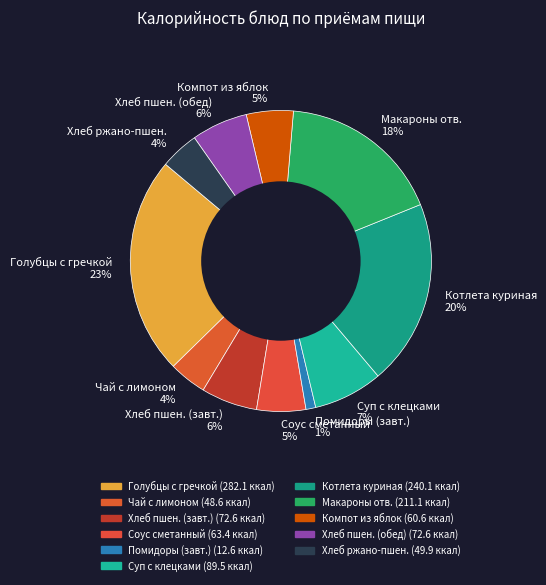

The Хлеб пшен. (обед) 6% slice represents 6% of the pie. True or false?

True